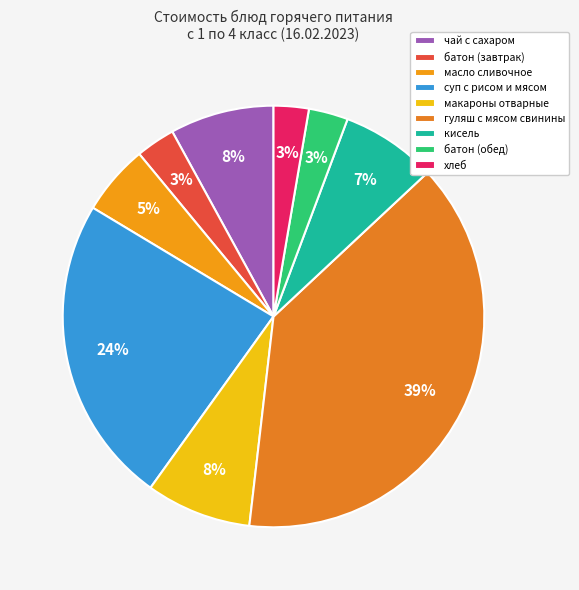

How much of the chart is everything except чай с сахаром?

92.0%